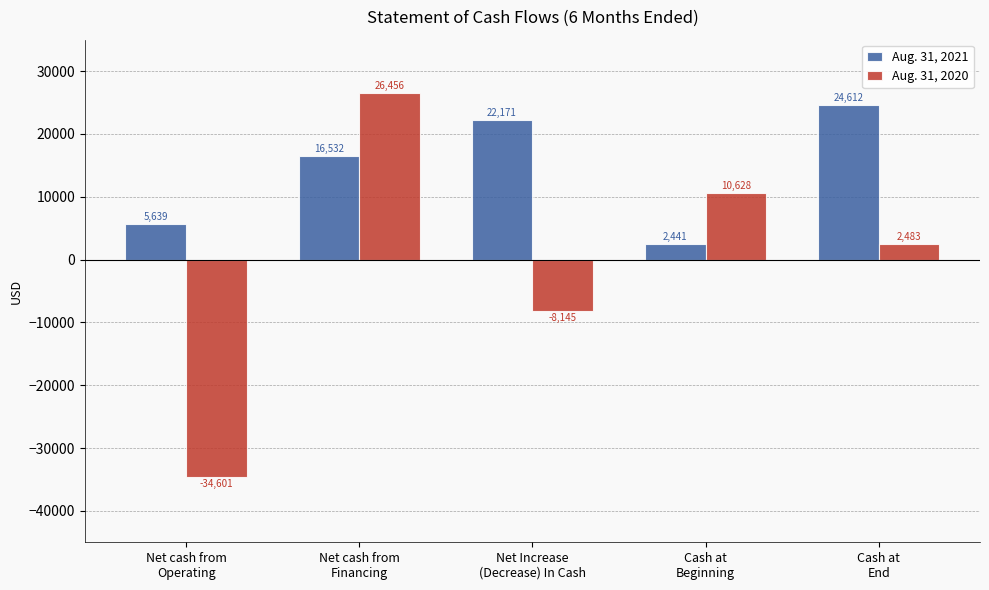

What are all the series names shown in the legend?

Aug. 31, 2021, Aug. 31, 2020